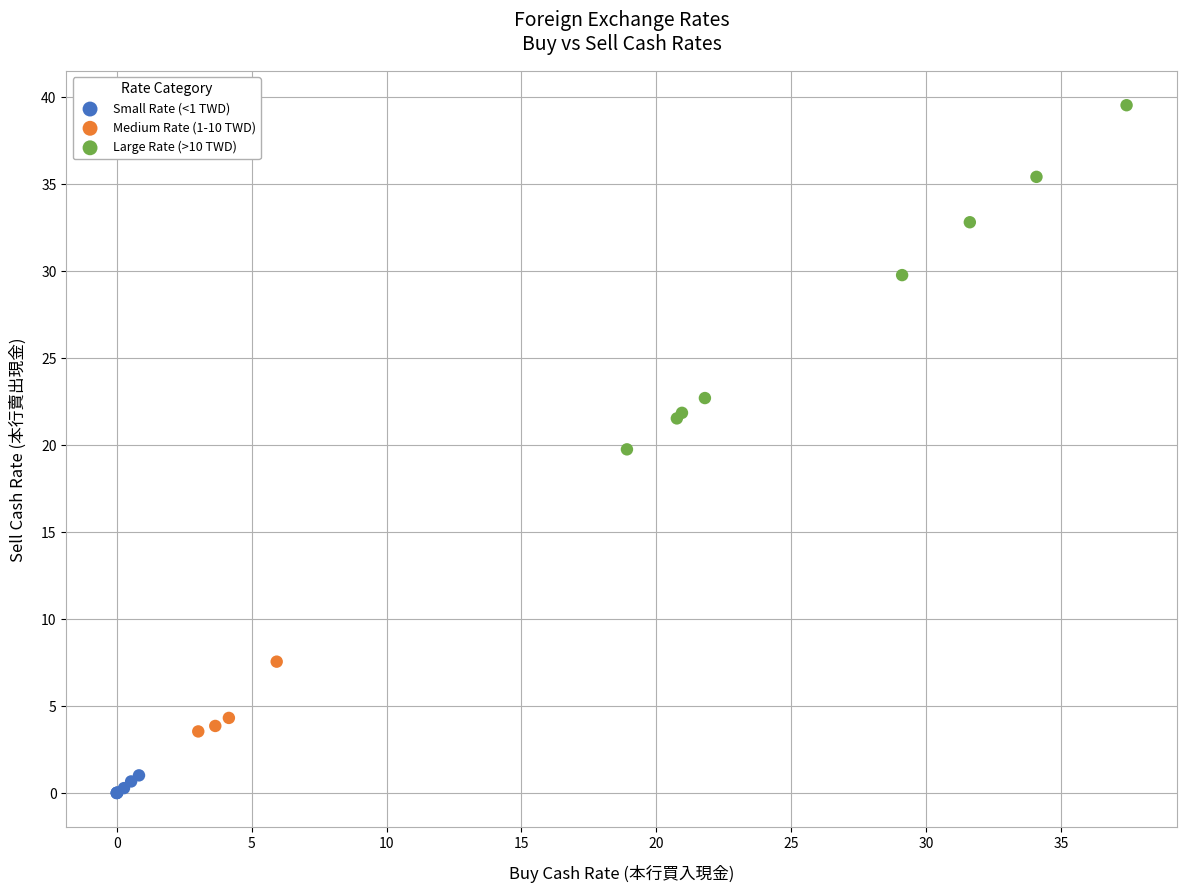

Which series has the widest spread of Y values?

Large Rate (>10 TWD)